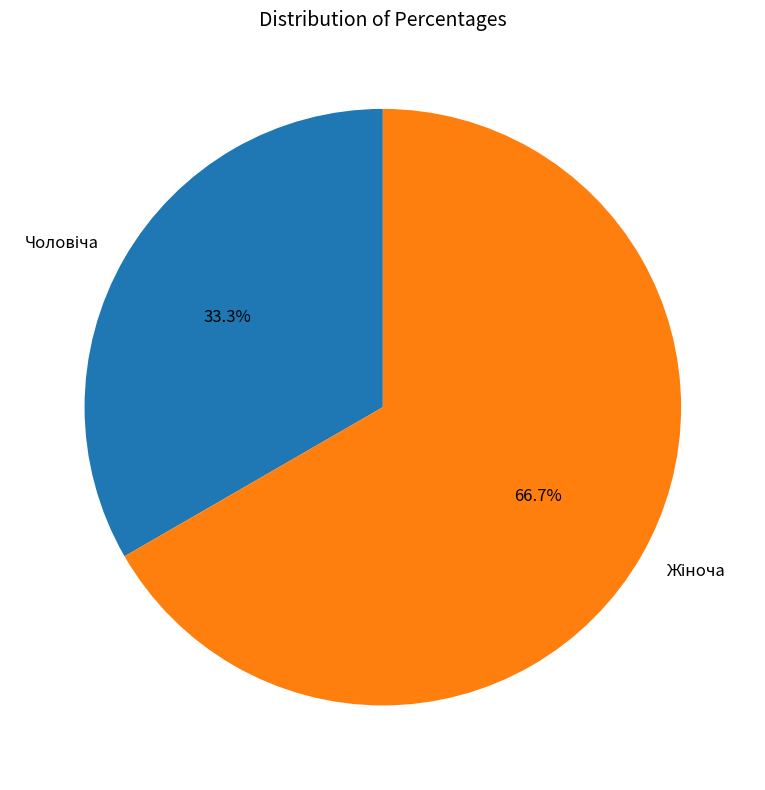

Is there a majority slice in this chart?

Yes